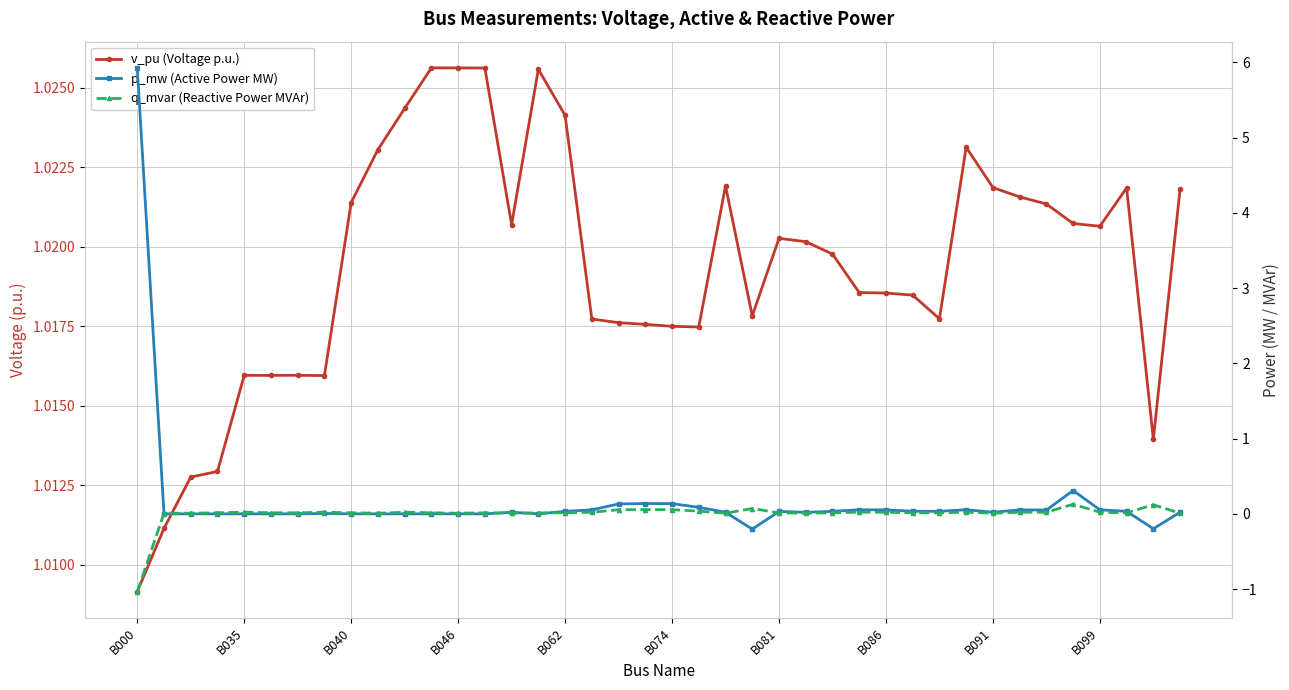

Where is p_mw (Active Power MW) nearest to the value 2?

35